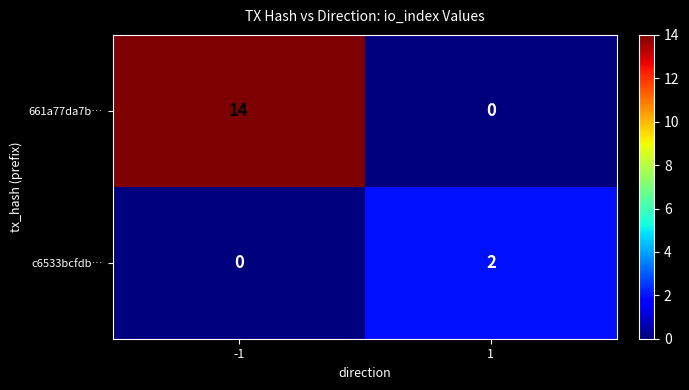

Rank the series at 1 from lowest to highest value.

661a77da7b…, c6533bcfdb…